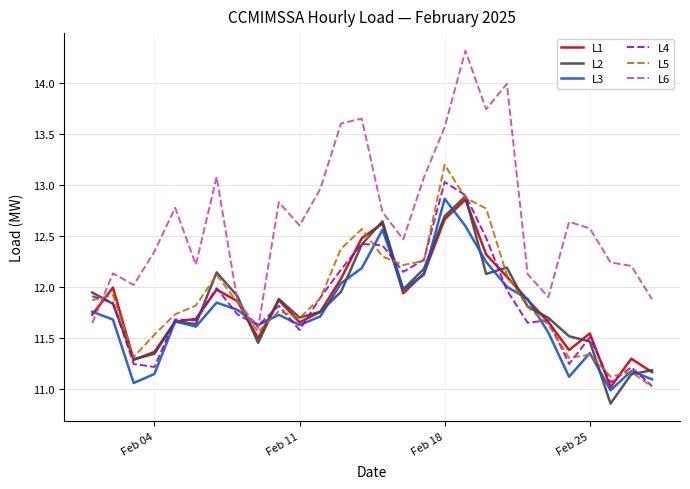

What is the greatest value displayed?

14.3